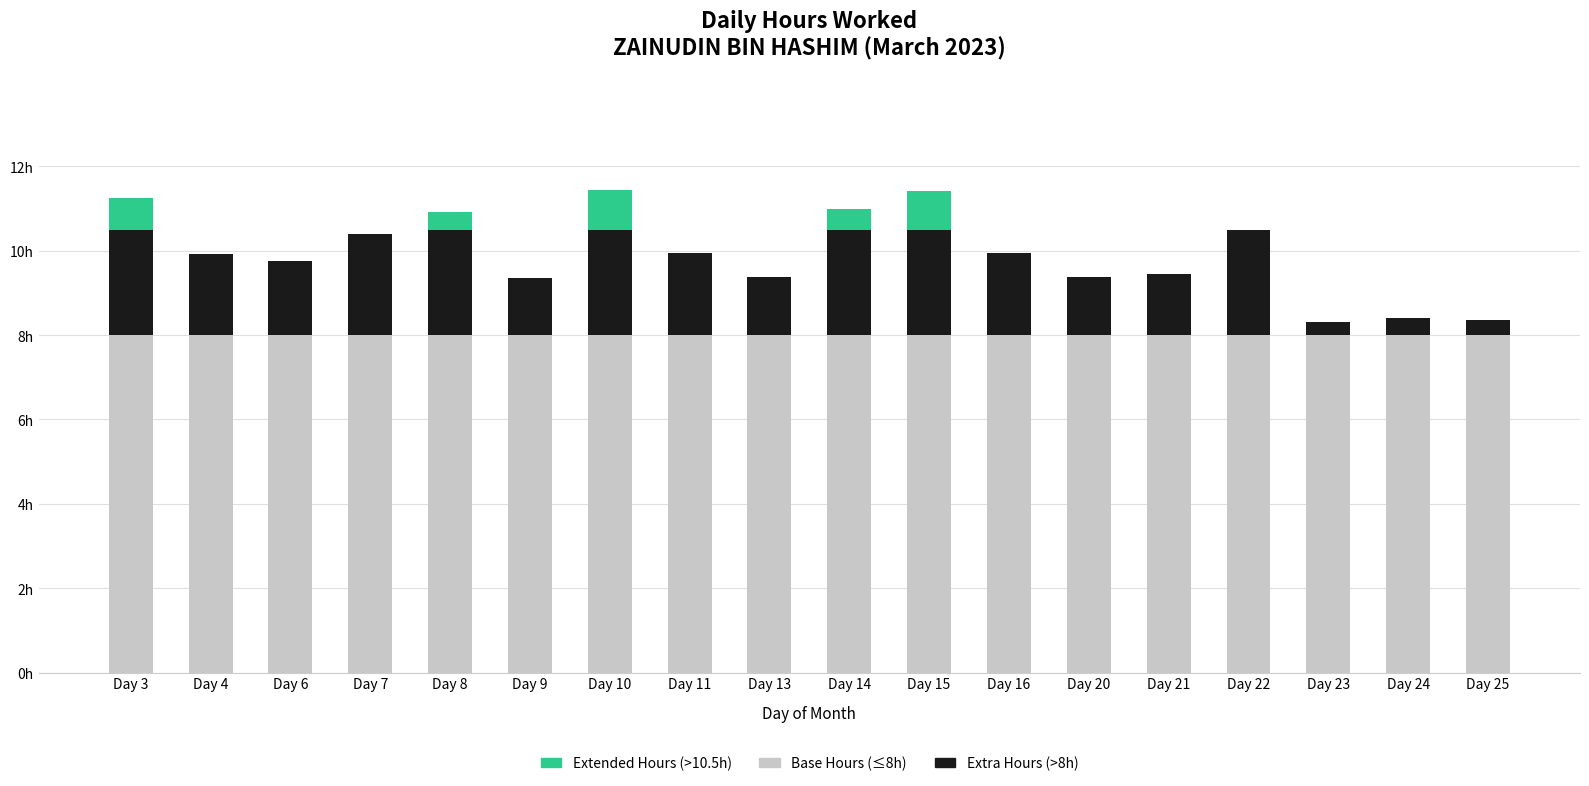

Is it true that Extended Hours (>10.5h) equals 0.0 at Day 22?

True